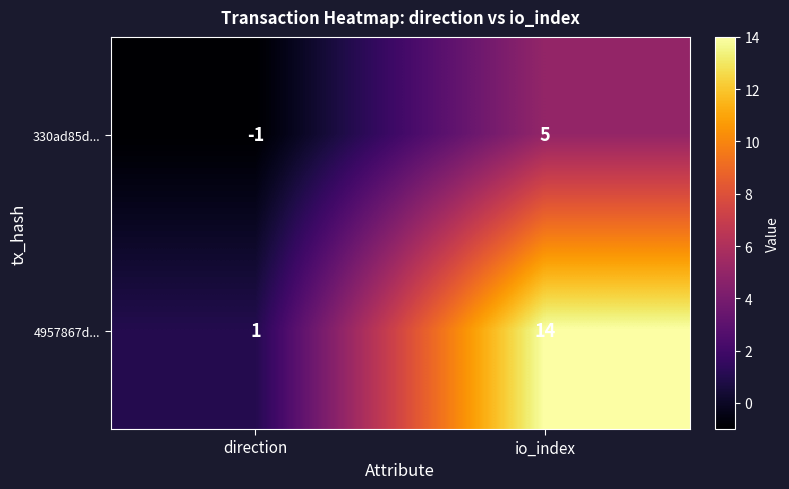

What is the greatest value displayed?

14